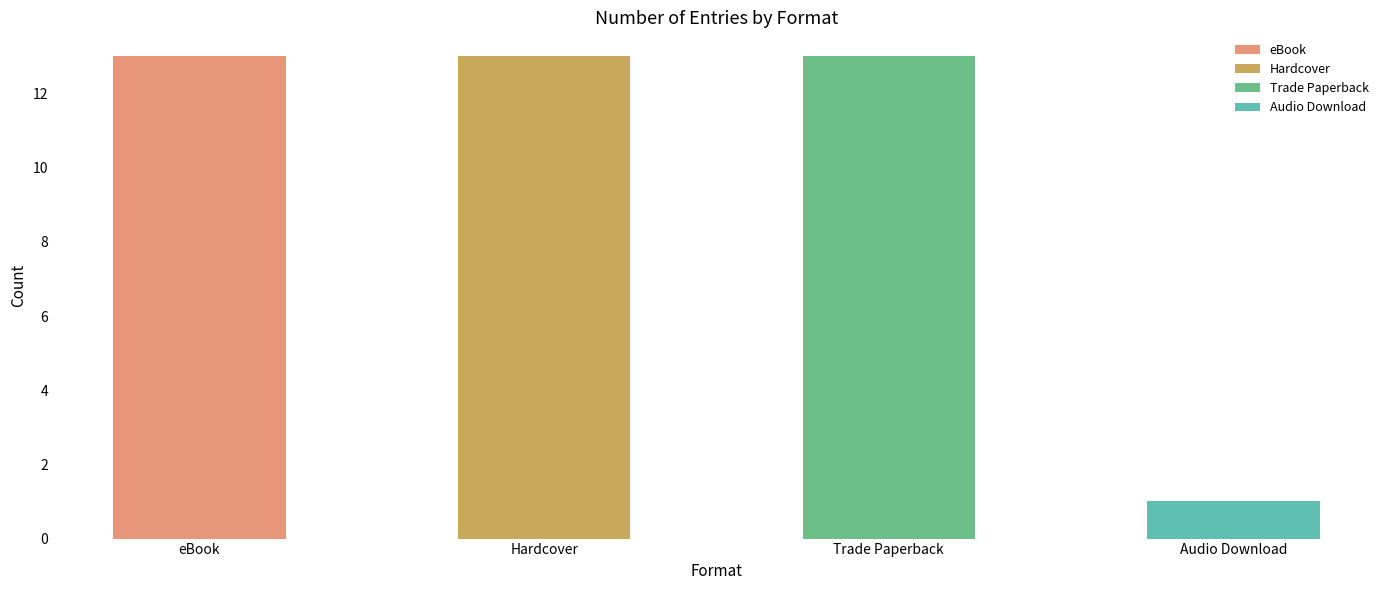

Reading right to left, extract all data points from this chart.

Audio Download=1	Trade Paperback=13	Hardcover=13	eBook=13